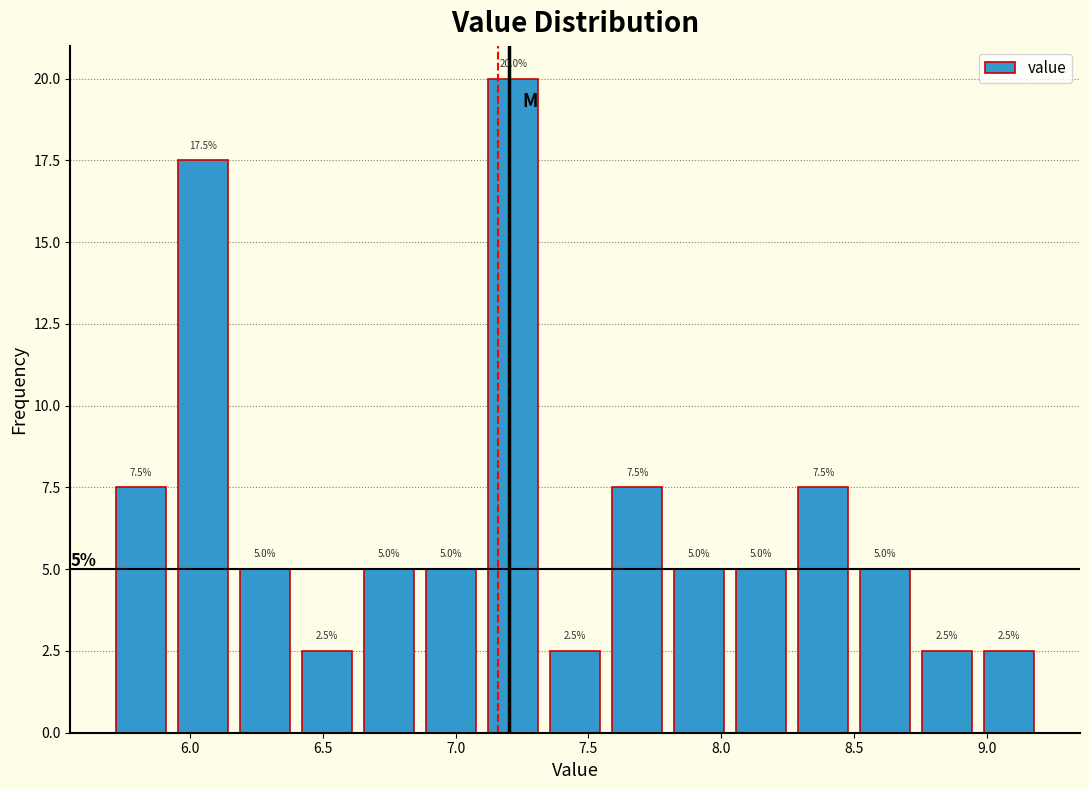

Over which range of the x-axis is the bar tallest?

7.10 to 7.35